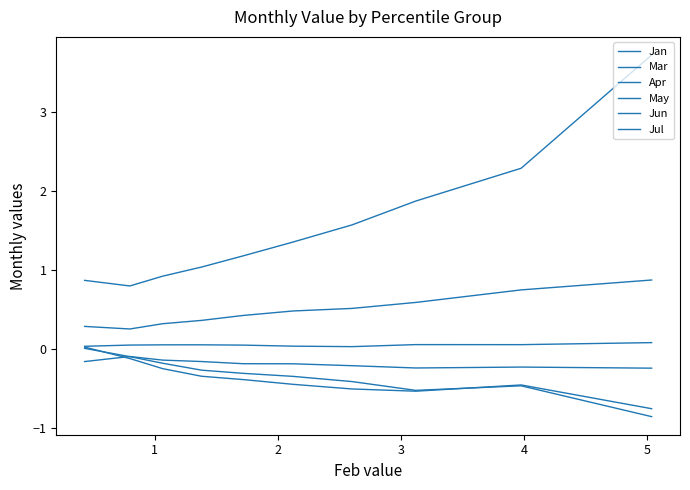

What is the difference between the maximum and minimum values in the May series?

0.1